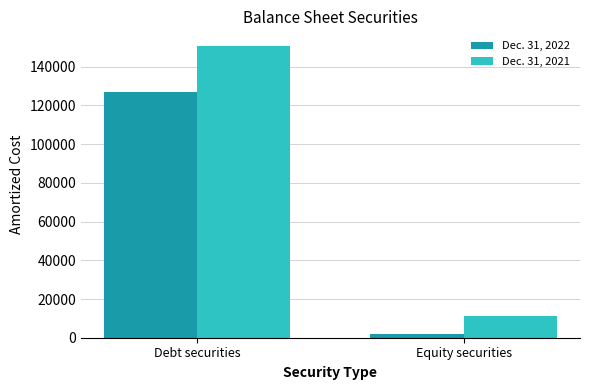

The Dec. 31, 2021 series shows 10972 at Equity securities. True or false?

True